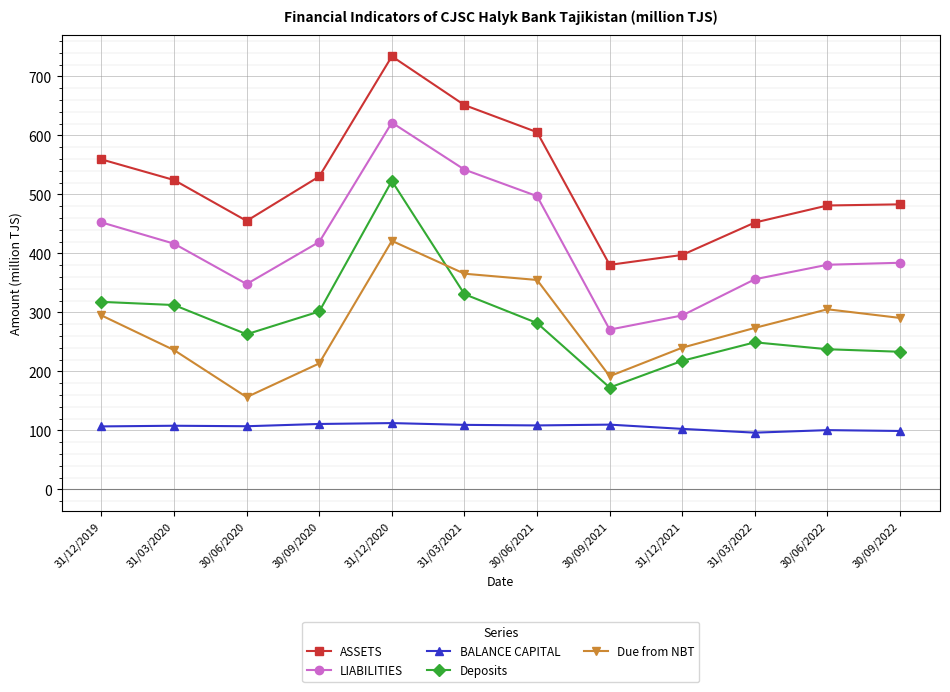

What is the maximum value shown in the chart?

734.0